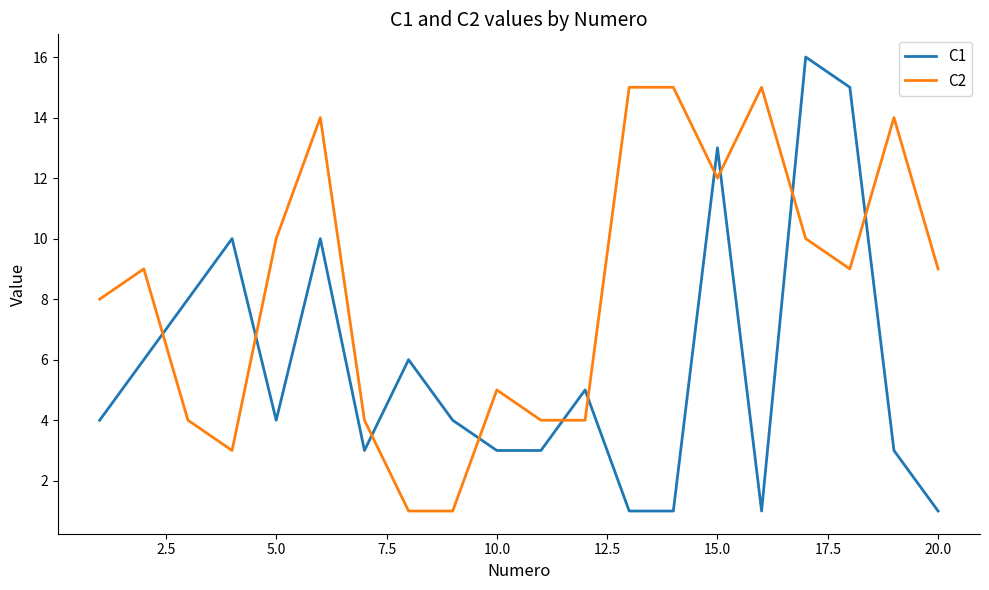

What is the maximum value for C2?

15